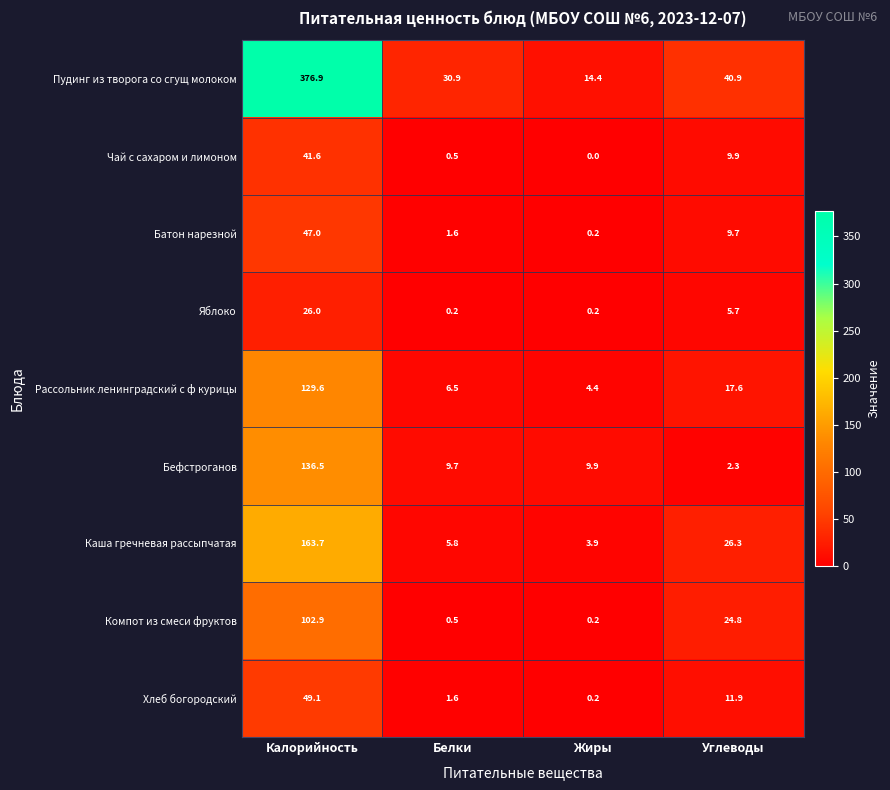

Which series has the largest total across all categories?

Пудинг из творога со сгущ молоком